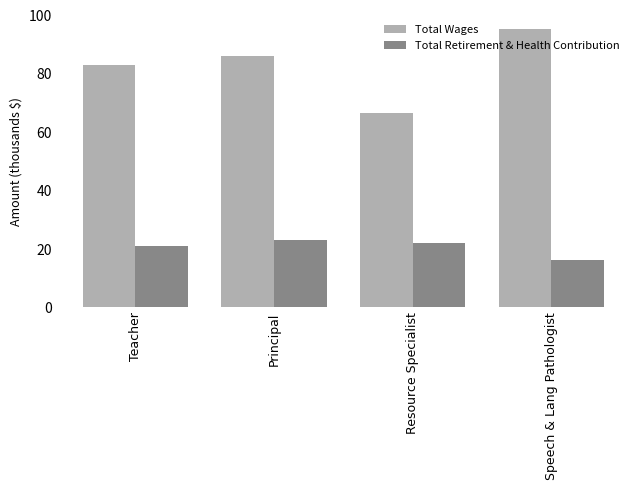

Is it true that Total Retirement & Health Contribution equals 14.0 at Teacher?

False